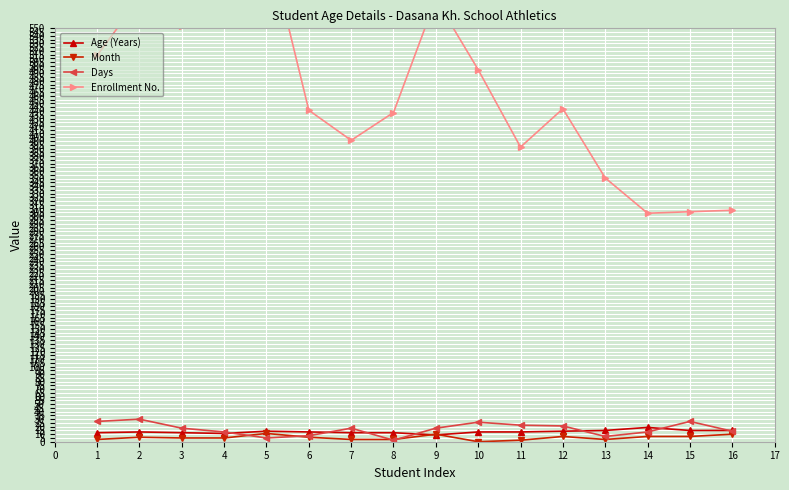

True or false: Age (Years) has more than 1 interior local peaks.

True